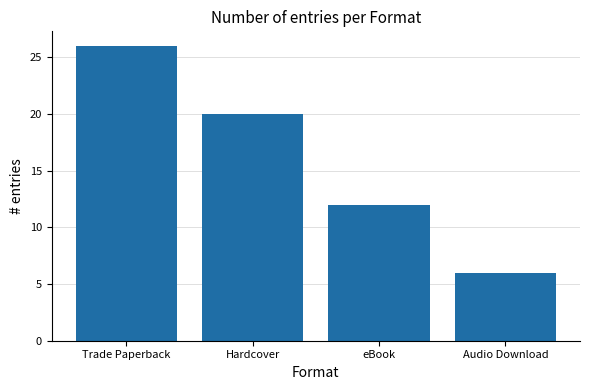

What value does the data have at Trade Paperback, to the nearest 5?

25